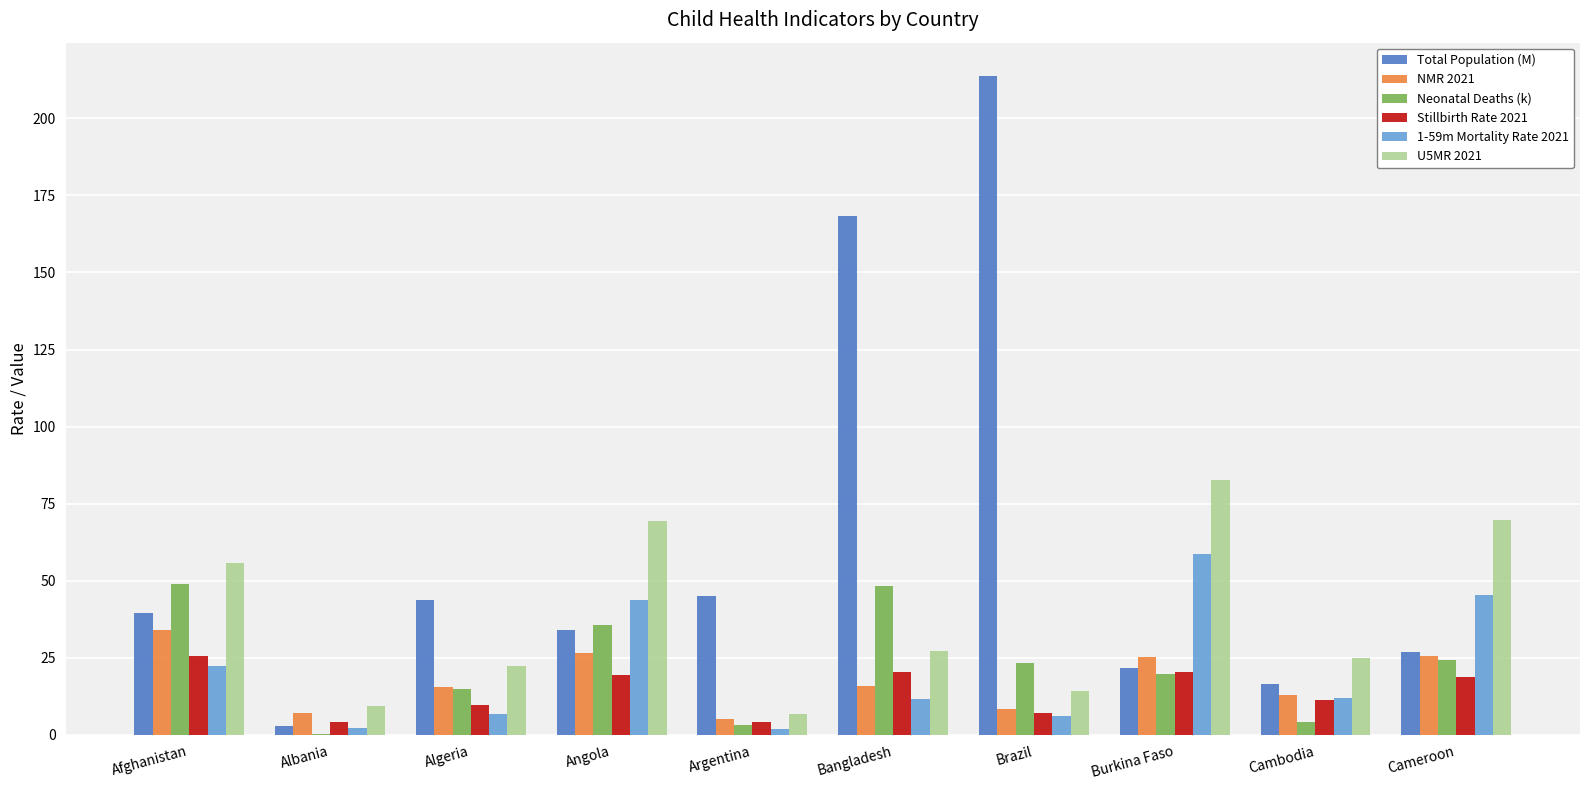

The Total Population (M) series shows 107.3 at Brazil. True or false?

False